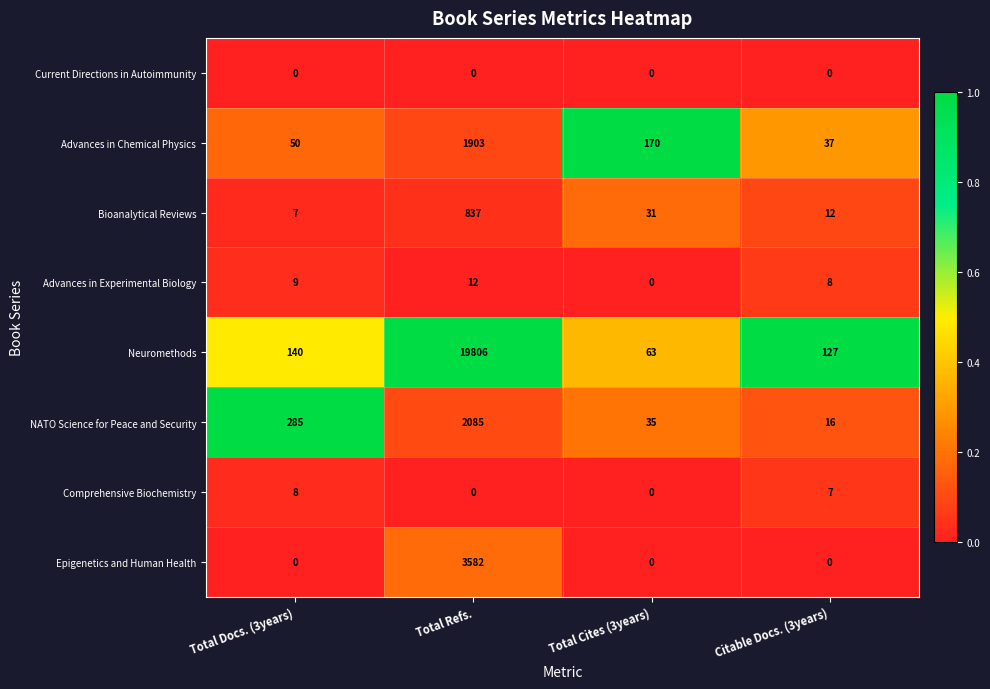

What value does the NATO Science for Peace and Security series have at Total Refs., to the nearest 100?

2100